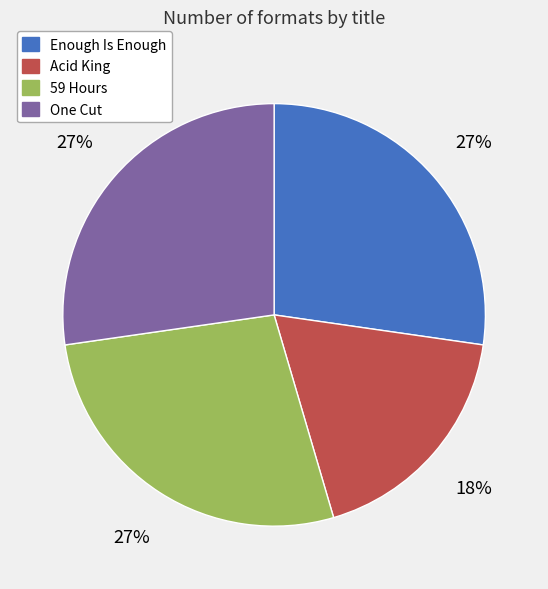

Combined, do Enough Is Enough and One Cut account for over 50%?

Yes